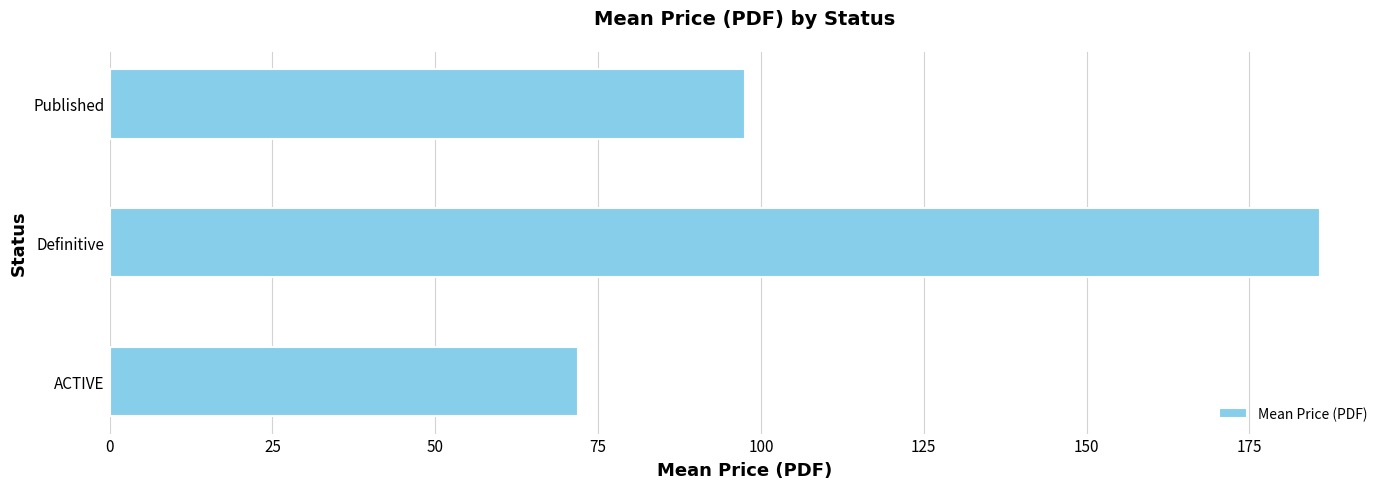

Reading bottom to top, what are all the values shown in this chart?

71.9	185.8	97.6